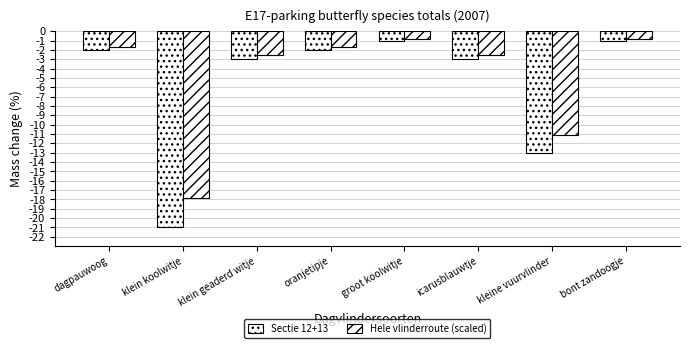

How many categories are shown in the chart?

8